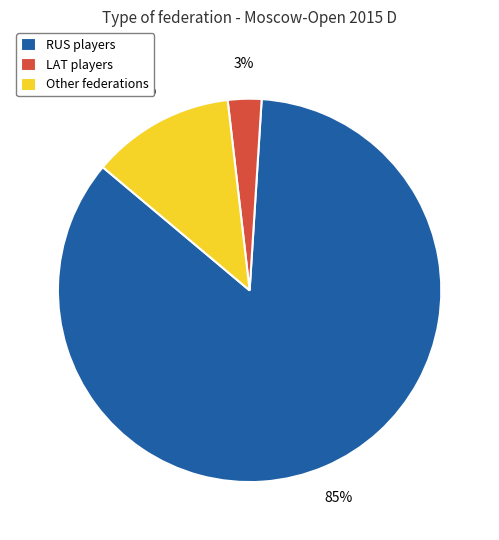

To the nearest percent, what is the difference between the RUS and Other slice percentages?

73%